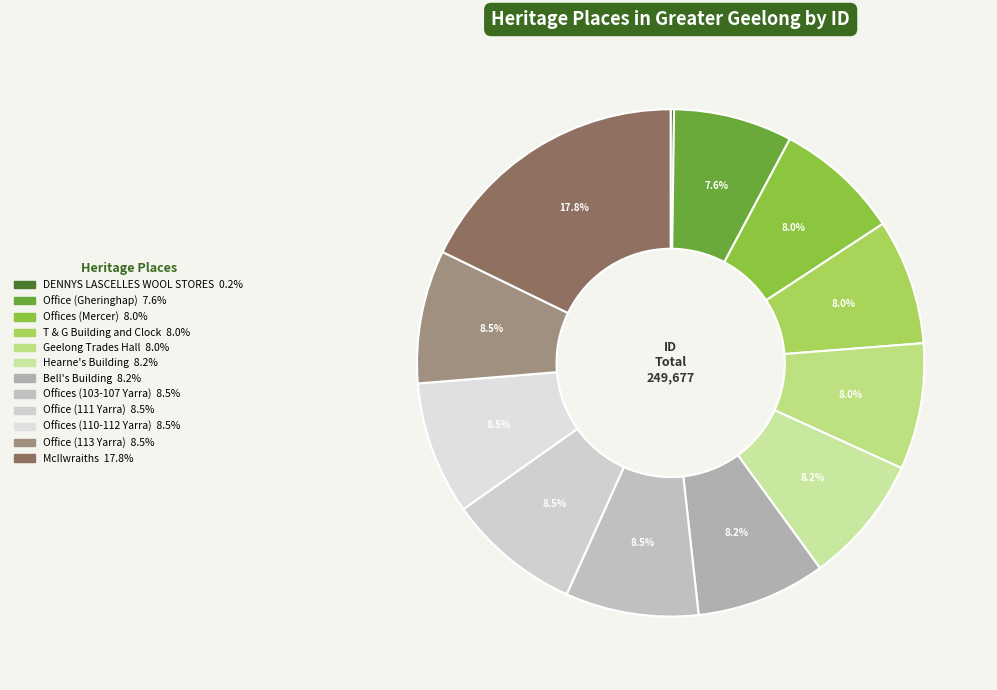

How many slices are in this pie chart?

12